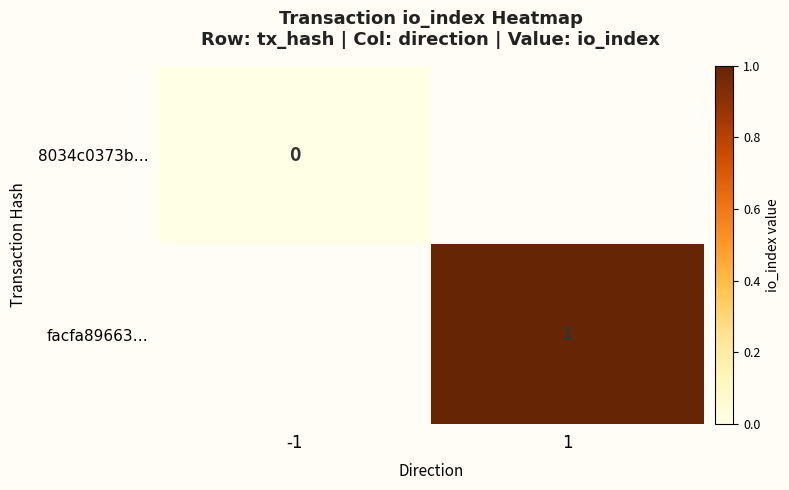

Is the value of facfa89663… at 1 greater than the value of 8034c0373b… at -1?

Yes